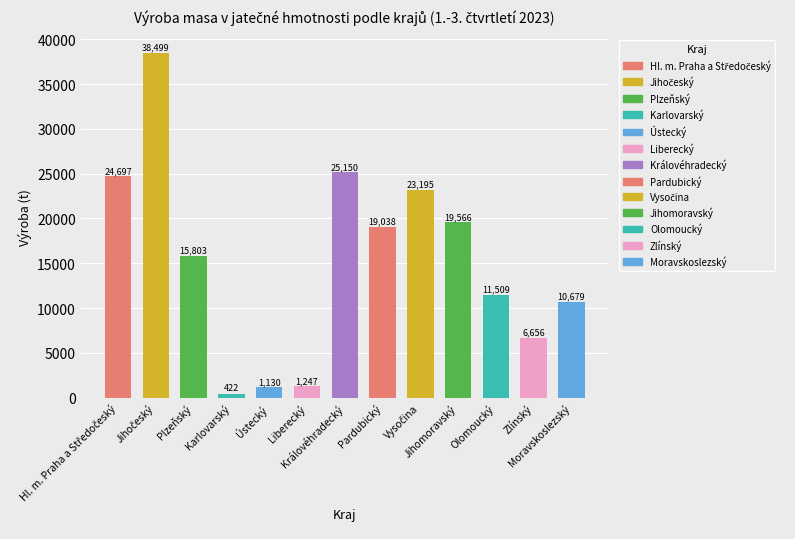

The value at Ústecký is 1847.0. True or false?

False